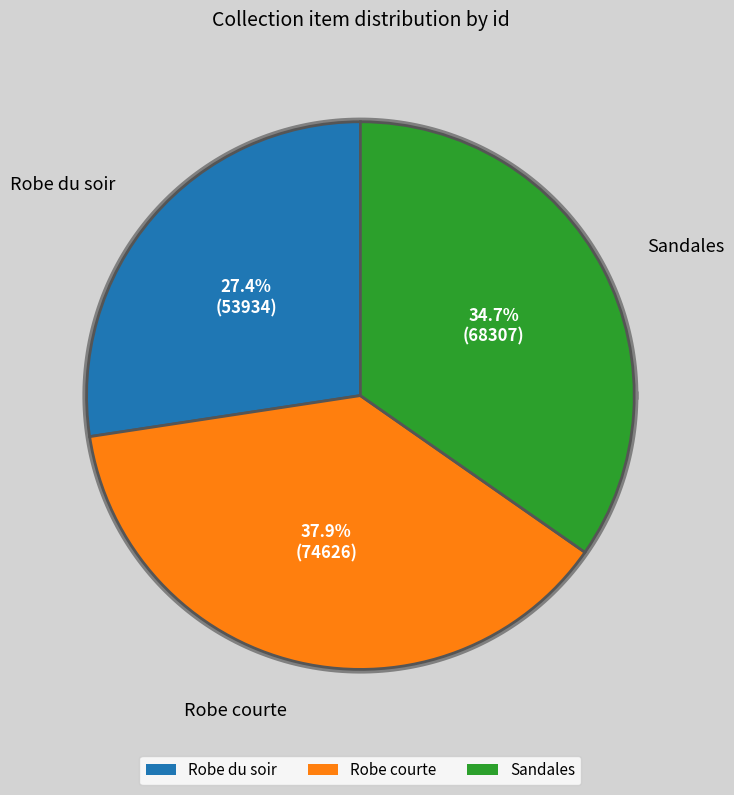

Between Sandales and Robe du soir, which is larger?

Sandales